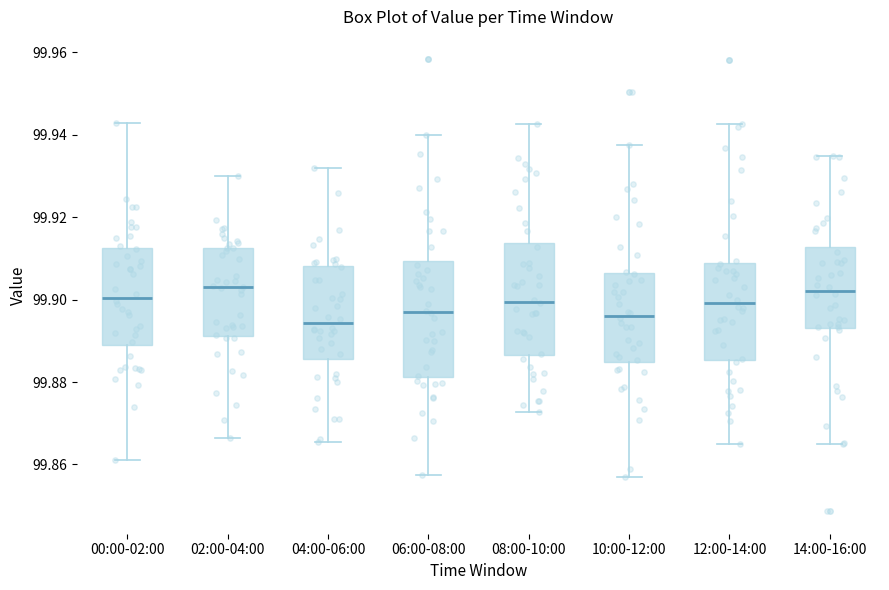

Reading left to right, read every box against the y-axis: the position of its median line, the range the box covers, and the ends of its whiskers. The values are not printed on the chart, so give them approximately, as read against the axis.

00:00-02:00: median 99.900, box 99.888 to 99.912, whiskers 99.860 to 99.942
02:00-04:00: median 99.904, box 99.892 to 99.912, whiskers 99.866 to 99.930
04:00-06:00: median 99.894, box 99.886 to 99.908, whiskers 99.866 to 99.932
06:00-08:00: median 99.898, box 99.882 to 99.910, whiskers 99.858 to 99.940
08:00-10:00: median 99.900, box 99.886 to 99.914, whiskers 99.872 to 99.942
10:00-12:00: median 99.896, box 99.884 to 99.906, whiskers 99.858 to 99.938
12:00-14:00: median 99.900, box 99.886 to 99.908, whiskers 99.864 to 99.942
14:00-16:00: median 99.902, box 99.894 to 99.912, whiskers 99.864 to 99.934